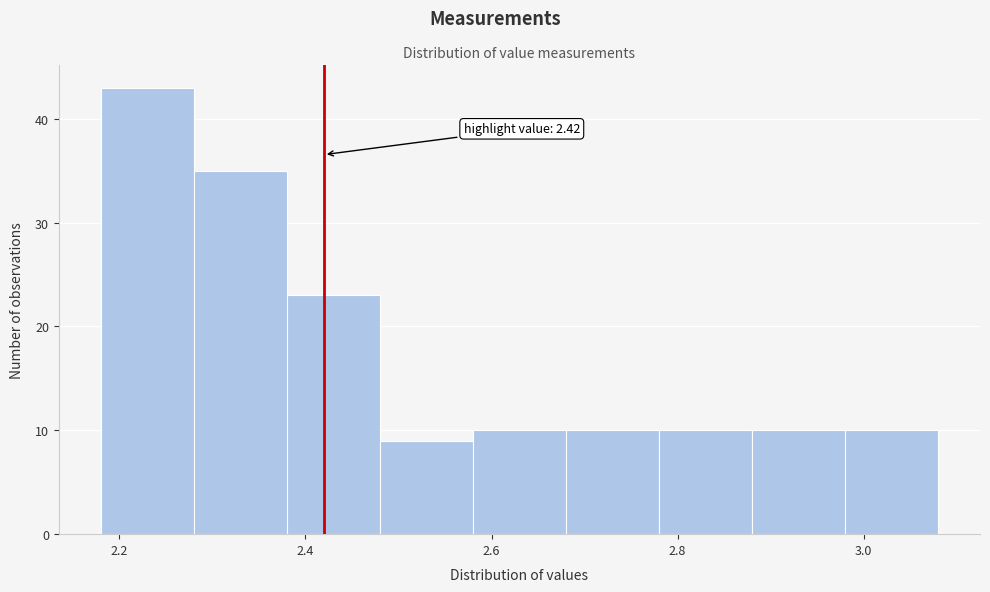

Which range on the x-axis has the tallest bar?

2.18 to 2.28